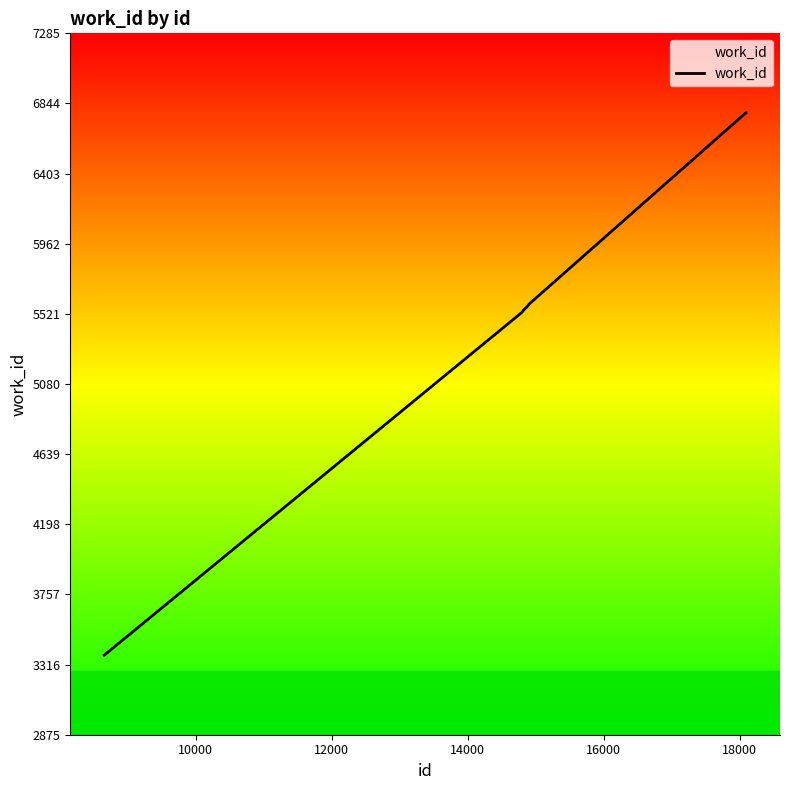

What is the greatest value displayed?

6785